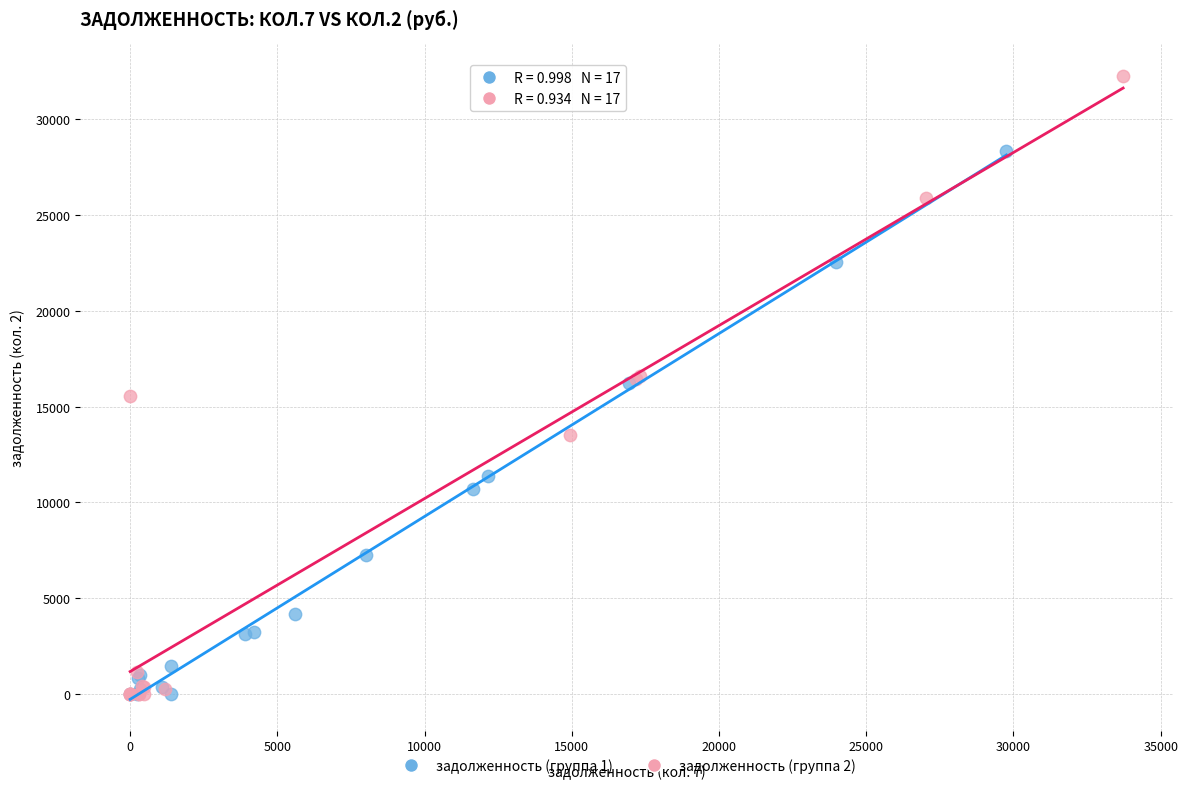

Which series has the largest Y range (max minus min)?

задолженность (группа 2)